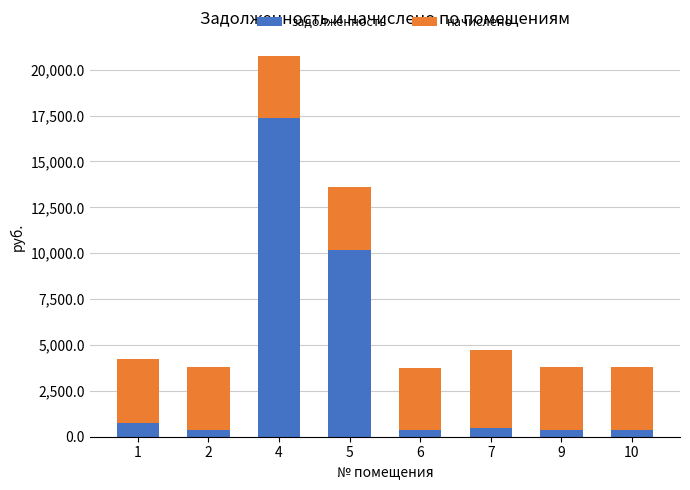

What is the difference between the second highest and second lowest values in the задолженность series?

9784.8